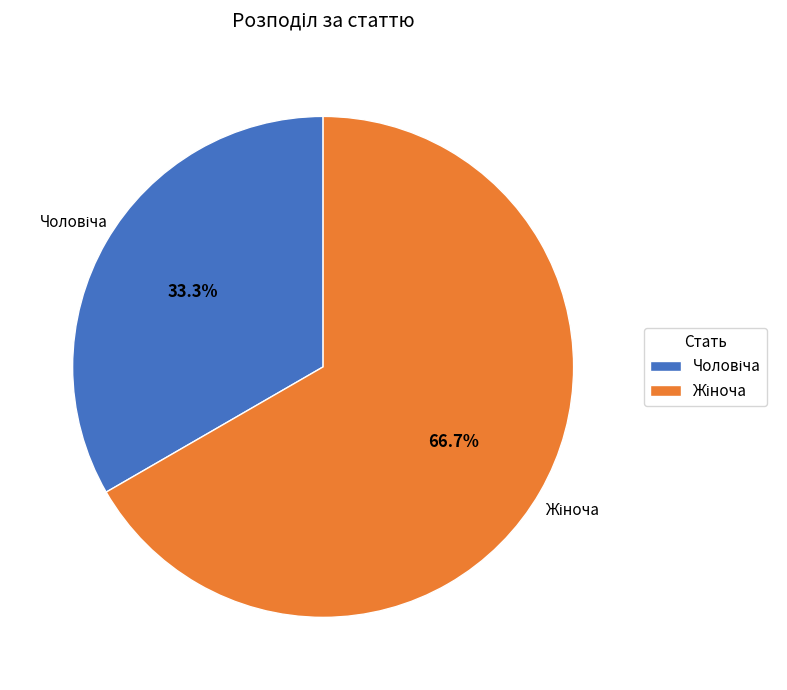

Is there any slice that represents more than half of the pie?

Yes